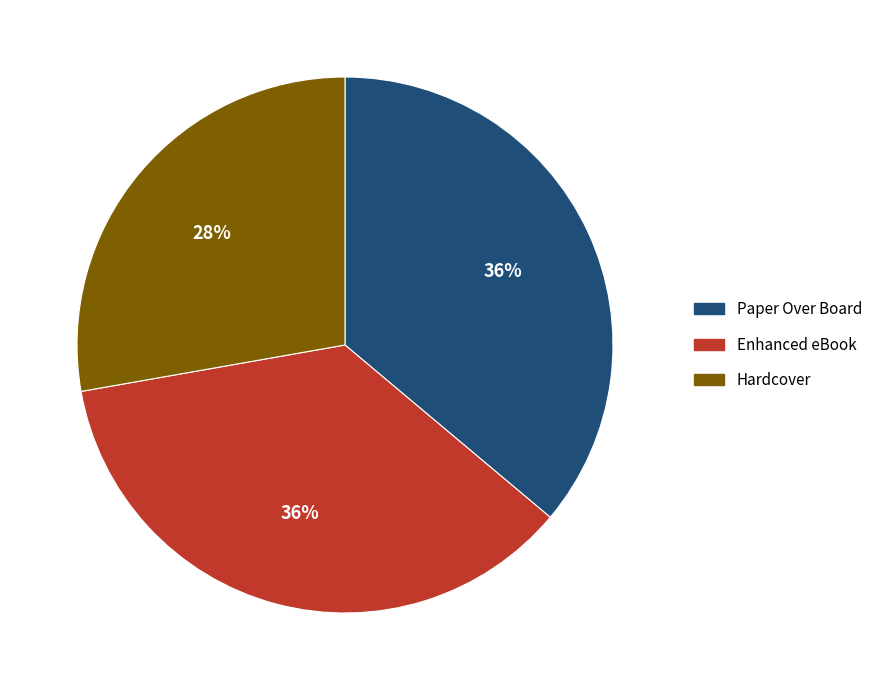

Is the sum of Paper Over Board and Enhanced eBook greater than half?

Yes